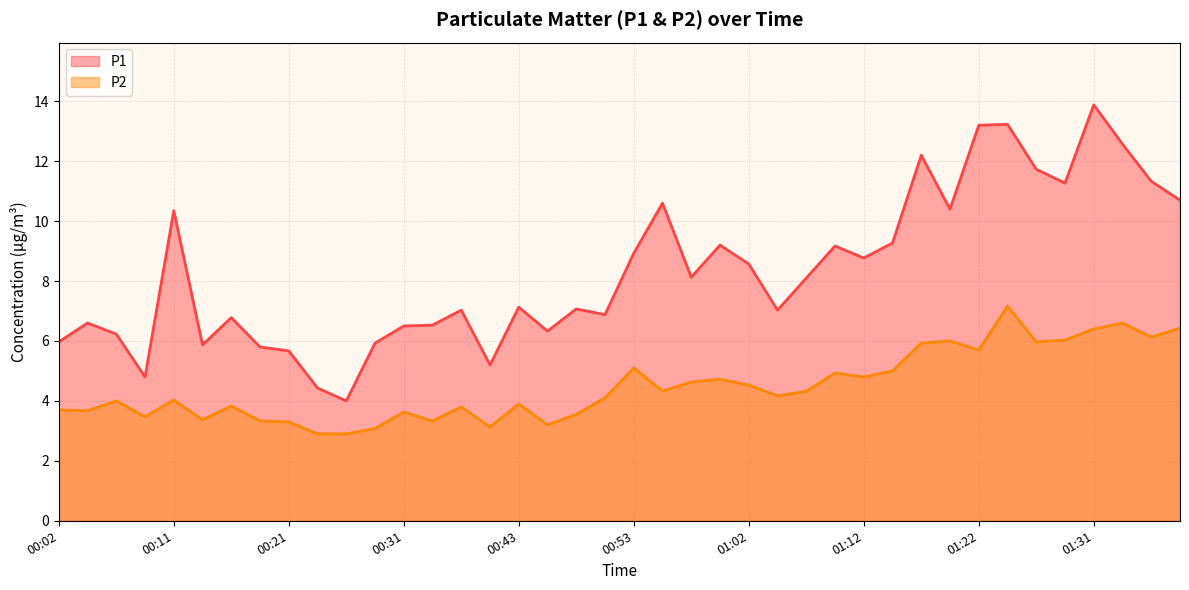

What position from the right is 01:02?

16